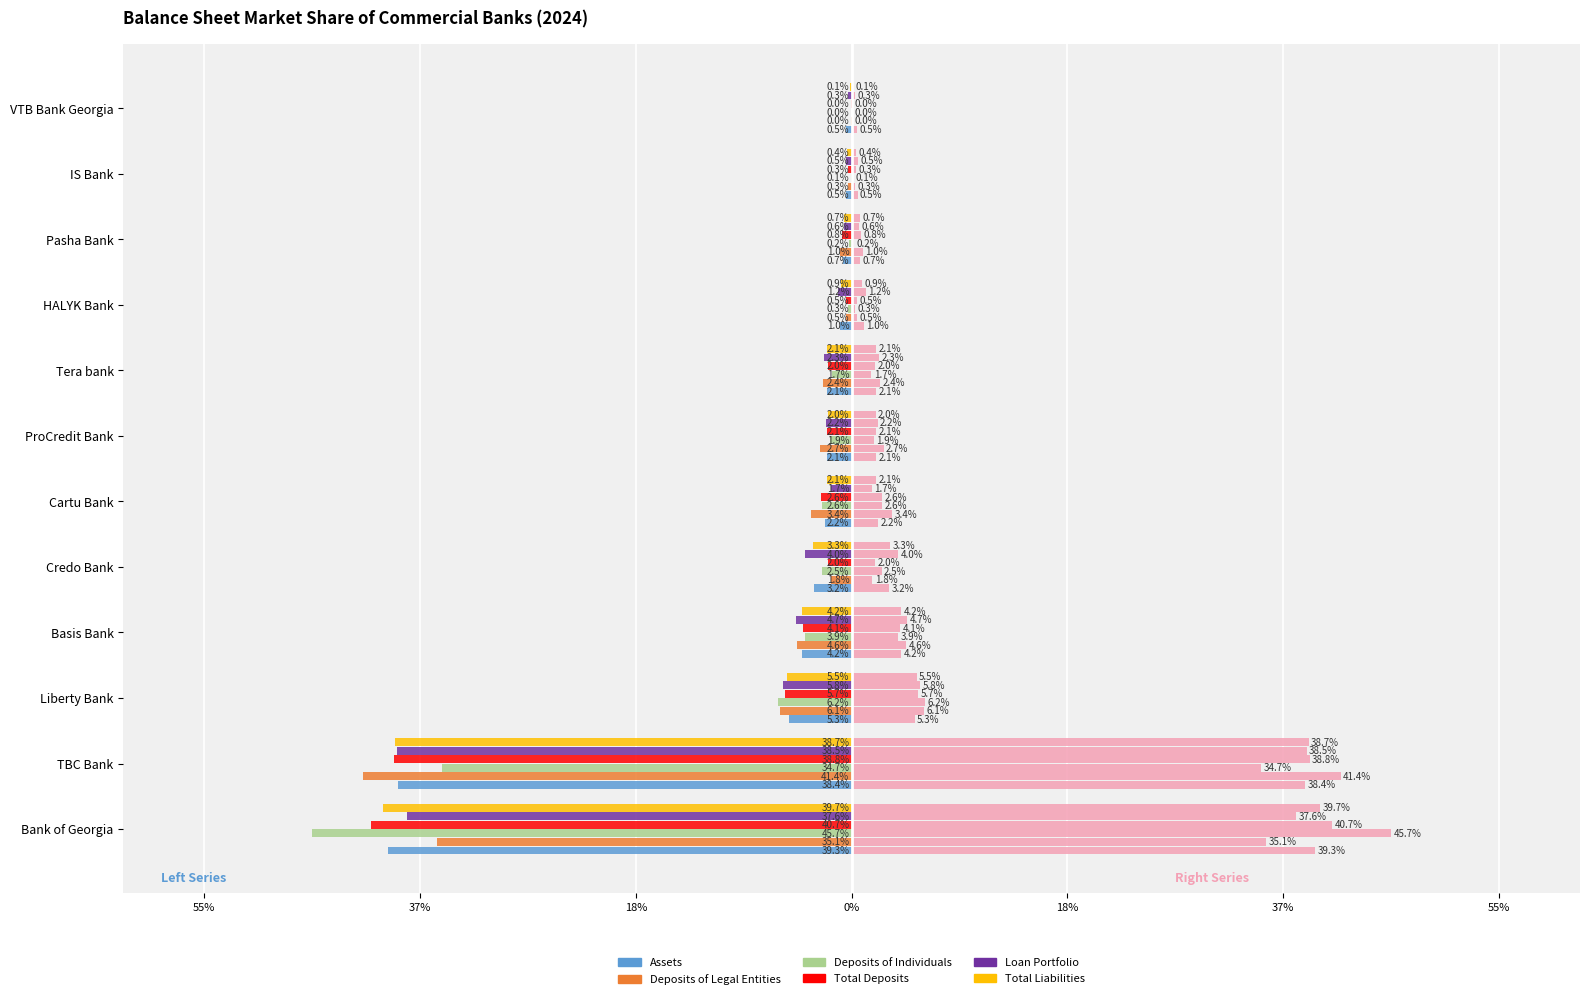

What are all the series names shown in the legend?

Assets, Deposits of Legal Entities, Deposits of Individuals, Total Deposits, Loan Portfolio, Total Liabilities